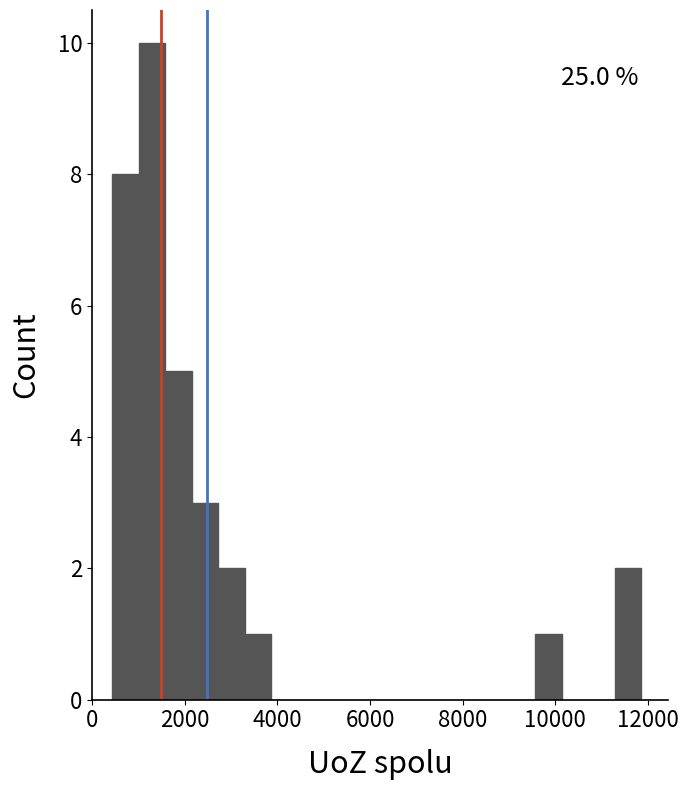

Around what value on the x-axis is the tallest bar? Give the approximate position of its centre, as read against the axis.

1200